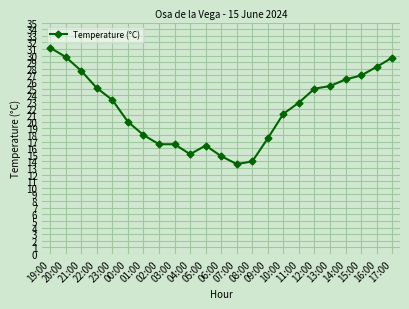

Is this an area chart (filled region under the line)?

No